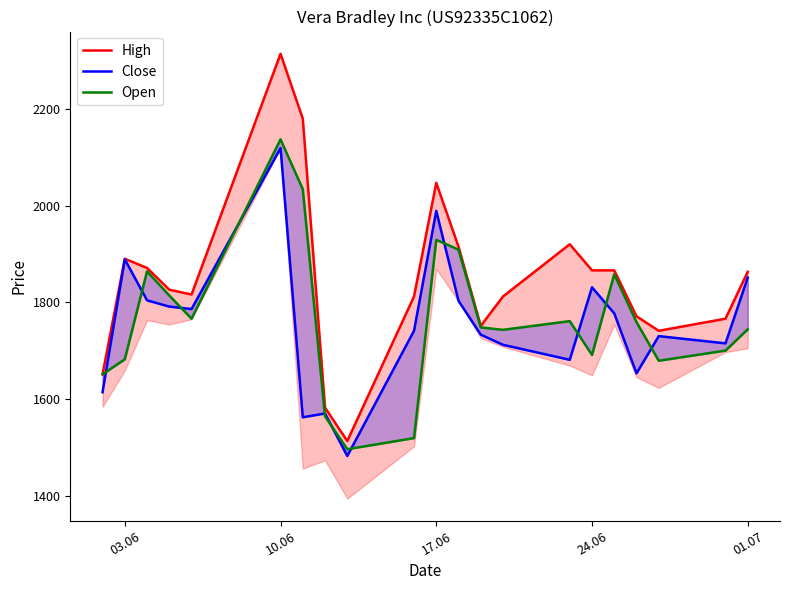

Rank the series by their maximum value, from highest to lowest.

High, Open, Close